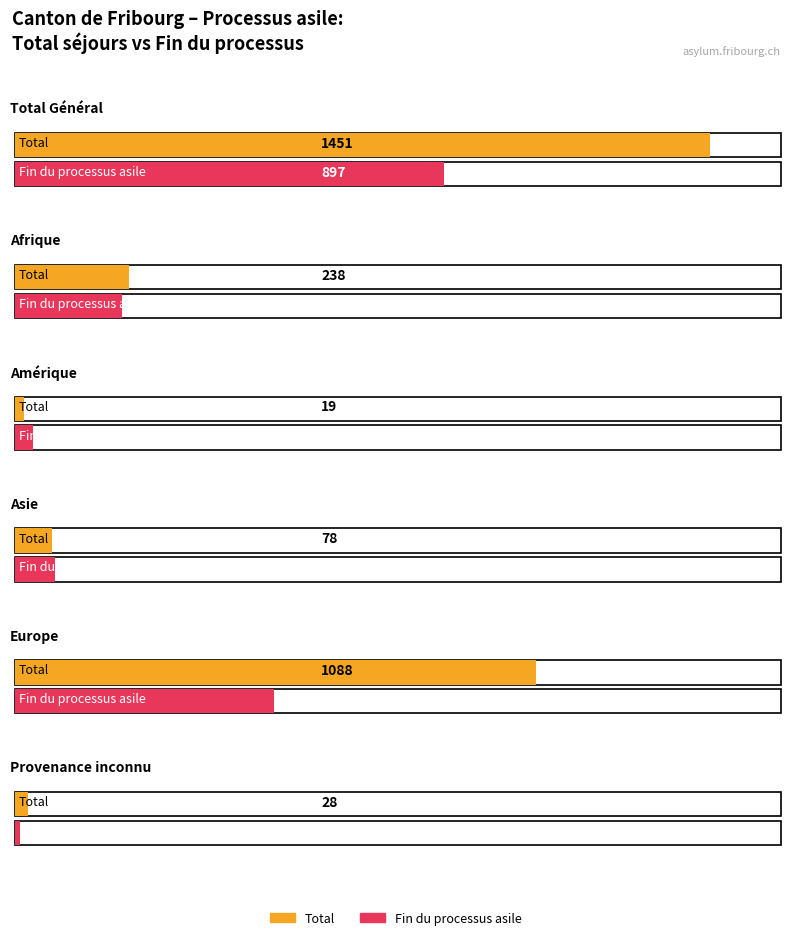

Which series has the largest total across all categories?

Total